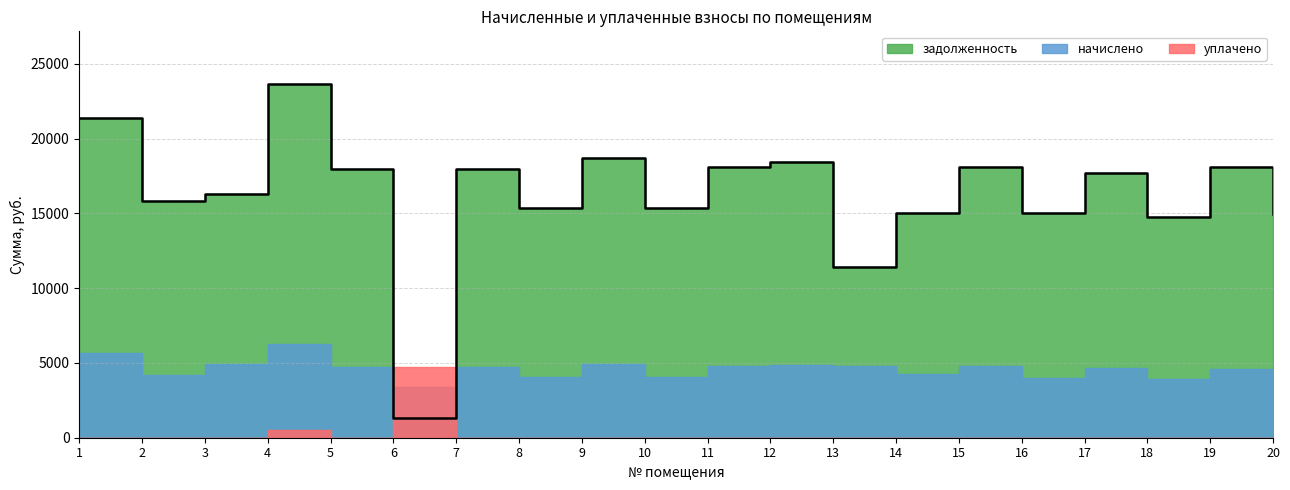

List the labels in order of уплачено value, largest first.

6, 4, 1, 2, 3, 5, 7, 8, 9, 10, 11, 12, 13, 14, 15, 16, 17, 18, 19, 20